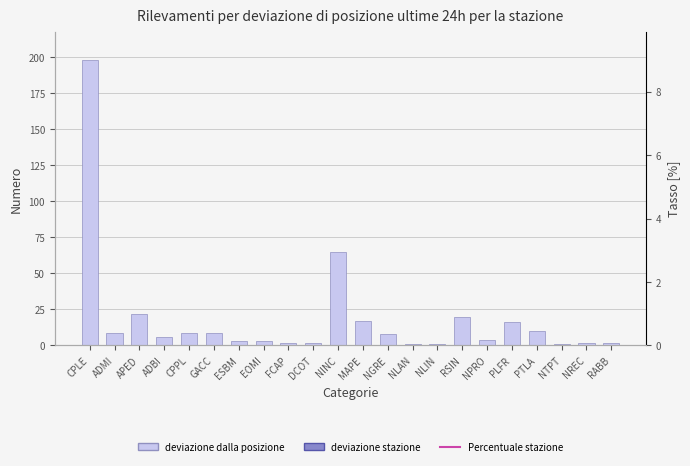

What is the label of the 17th bar from the right?

GACC